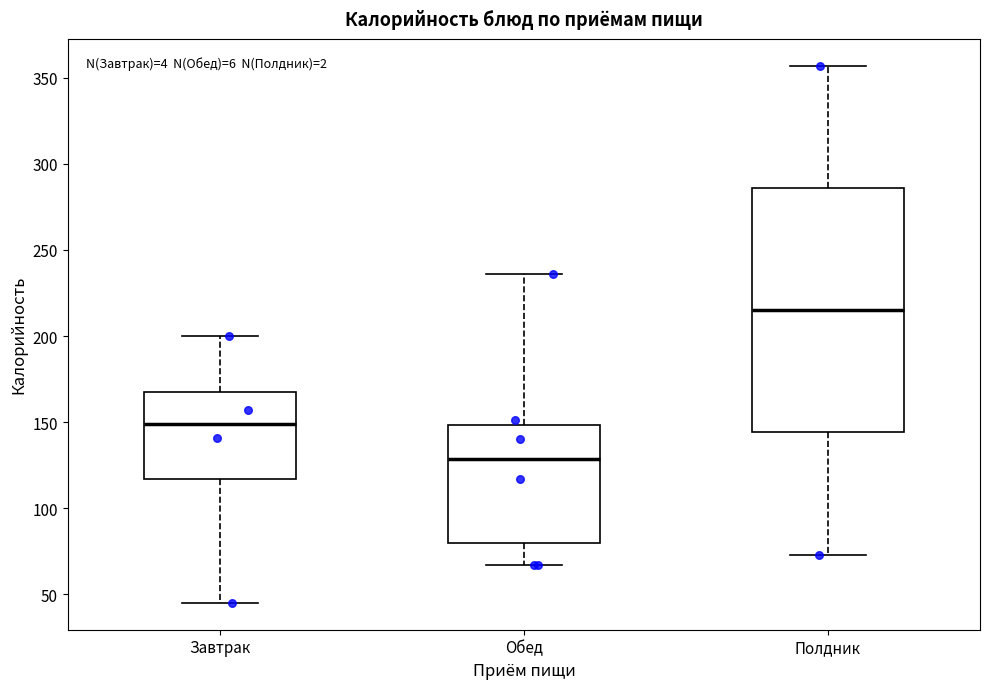

Comparing the boxes themselves (not the whiskers), which one is the tallest?

Полдник